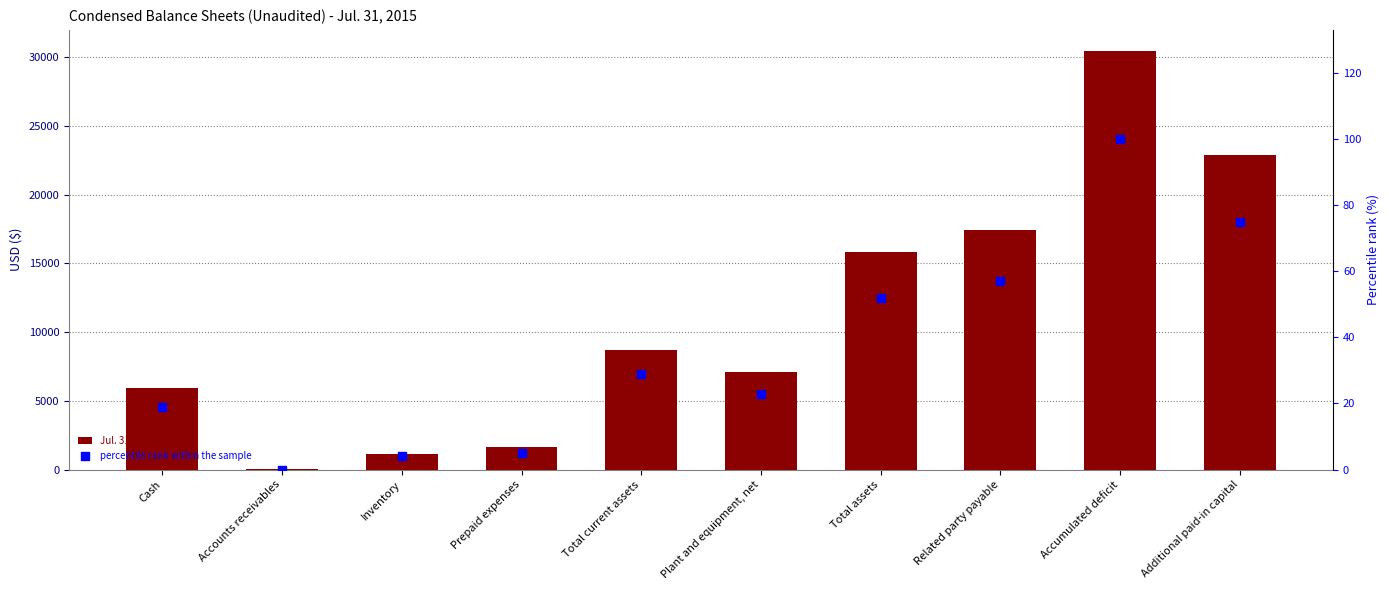

Is the value of Jul. 31, 2015 at Prepaid expenses greater than the value of percentile rank within the sample at Cash?

Yes